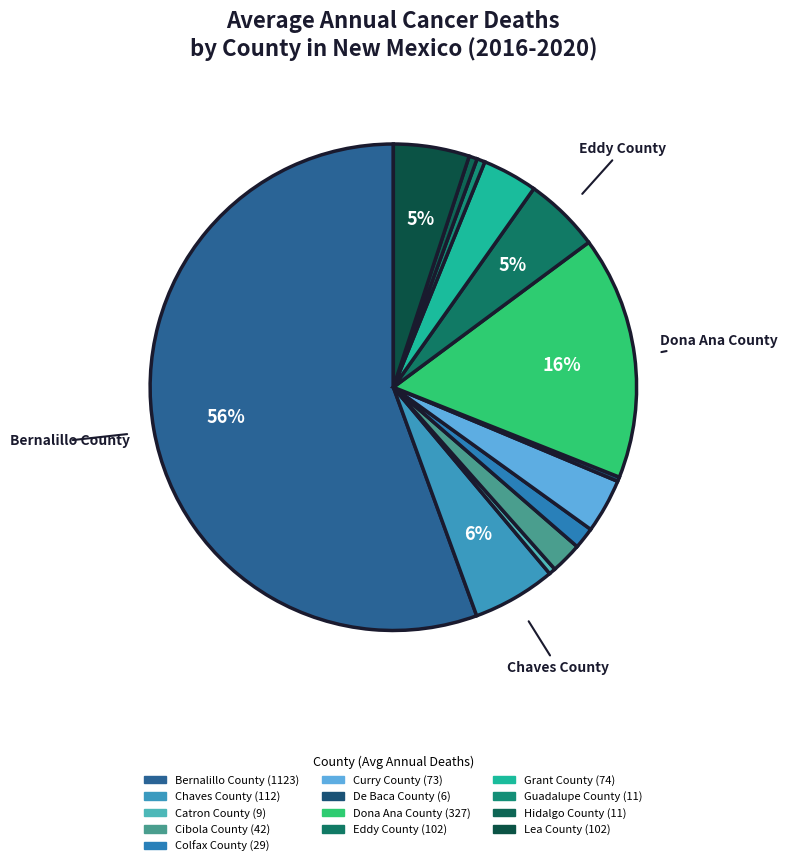

Count the number of slices in the pie.

13